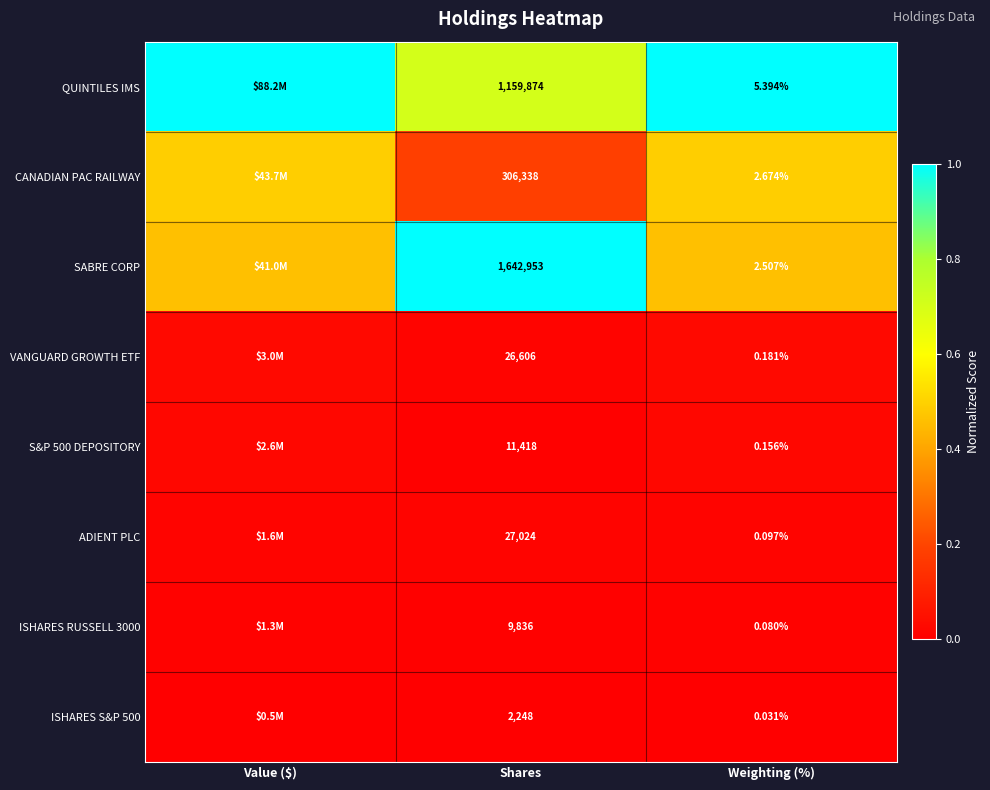

Which series changed the most between Shares and Weighting (%)?

SABRE CORP